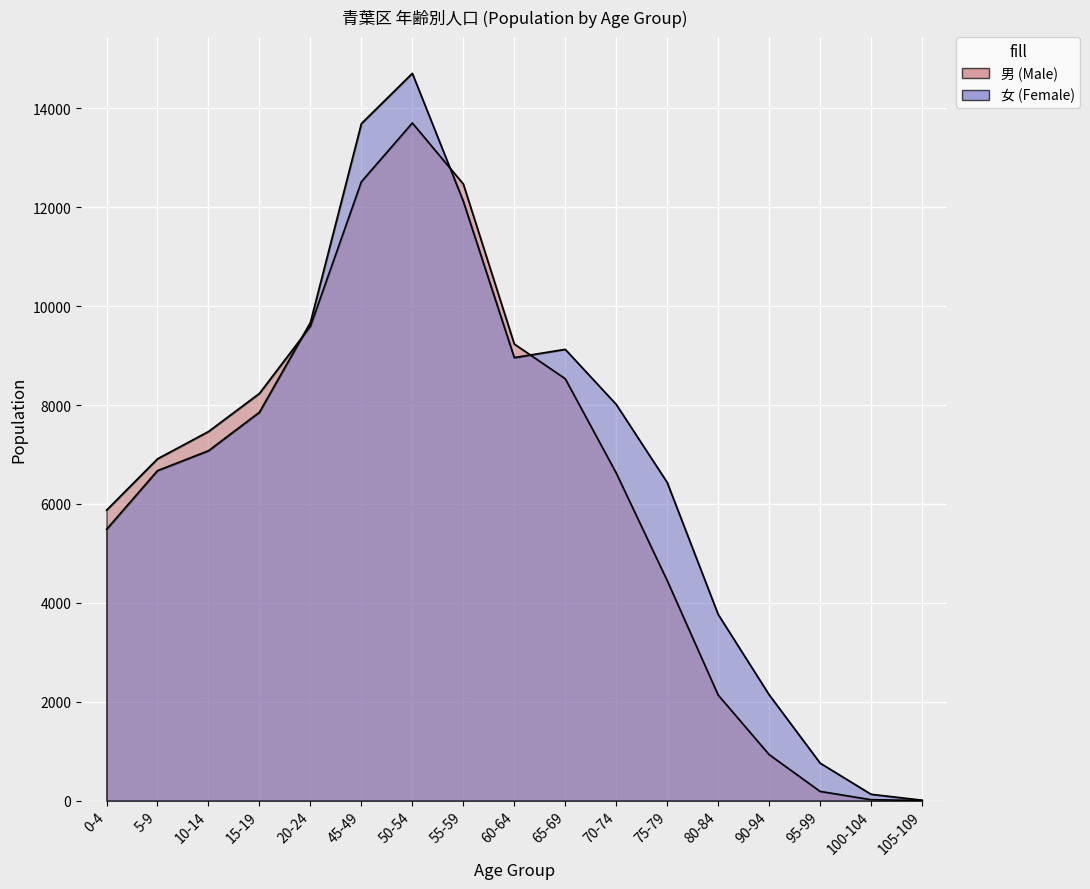

Reading left to right, extract all data points from this chart.

男 (Male): 5874	6913	7465	8236	9593	12518	13707	12473	9236	8534	6627	4452	2136	931	186	18	1
女 (Female): 5487	6675	7077	7856	9671	13695	14711	12123	8961	9128	8015	6436	3767	2142	759	128	8